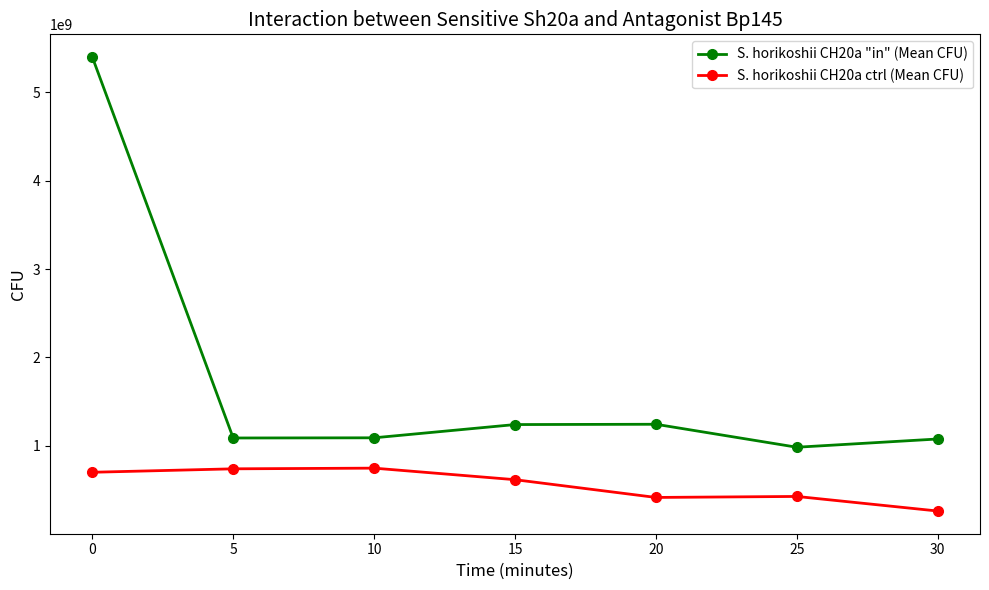

Which series has the widest spread of values?

S. horikoshii CH20a "in" (Mean CFU)